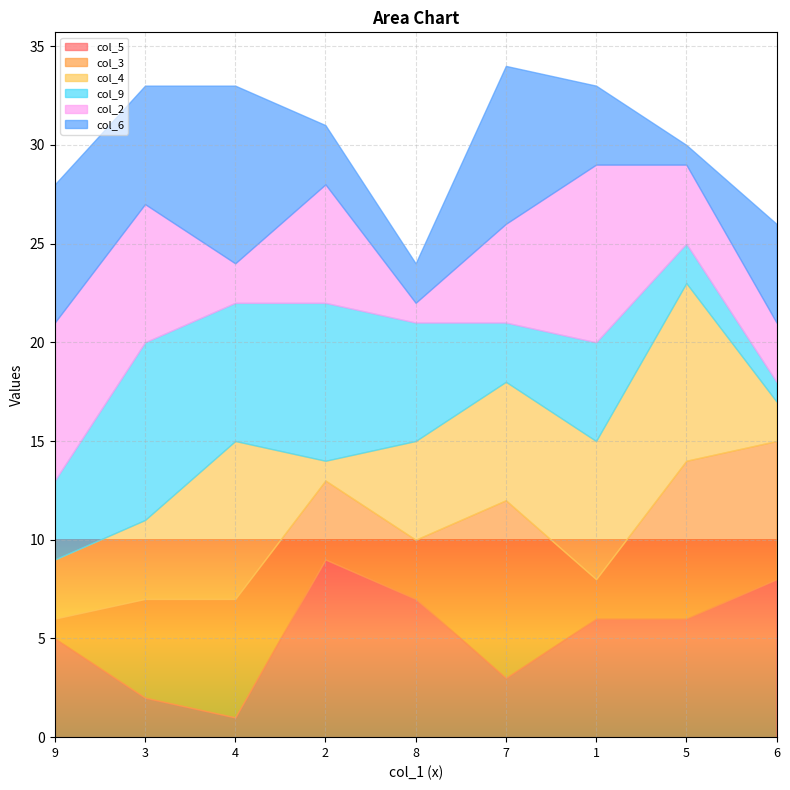

Where is the first local maximum for col_9?

3